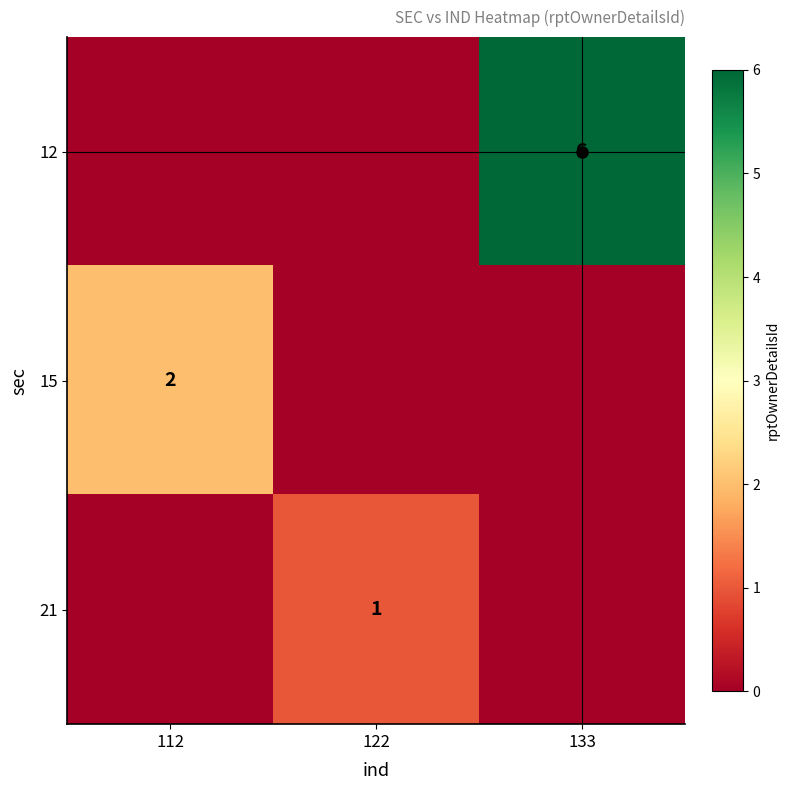

The value of 21 at 122 is 1. True or false?

True